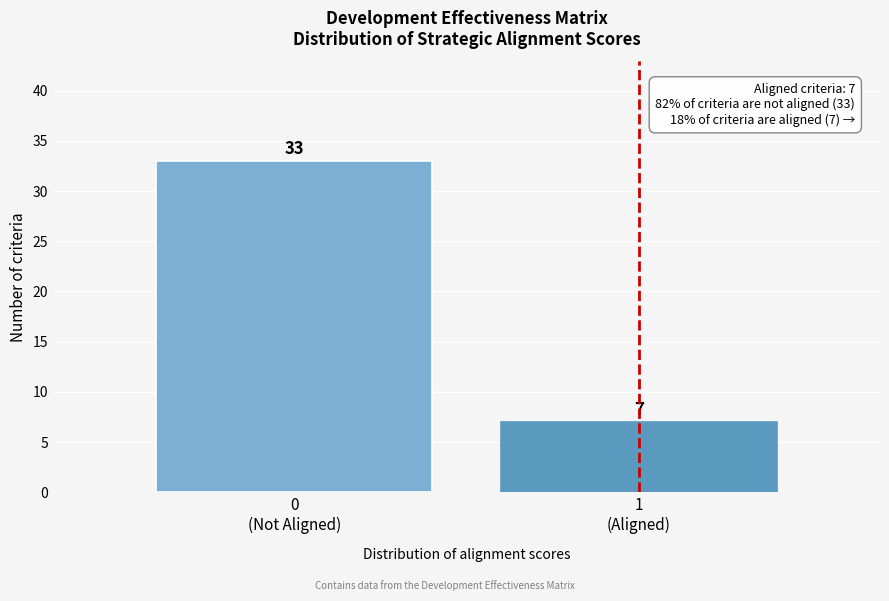

Reading right to left, list all the values displayed in this chart.

7	33